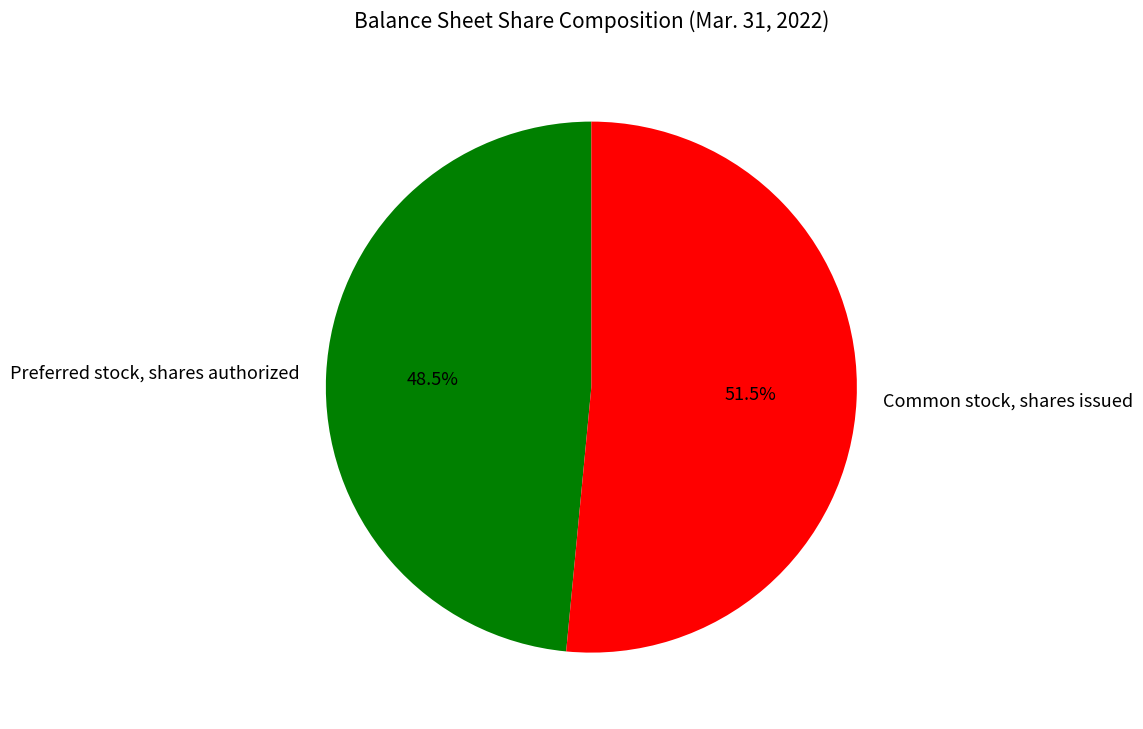

What percentage do Common stock, shares issued and Preferred stock, shares authorized together represent?

100.0%